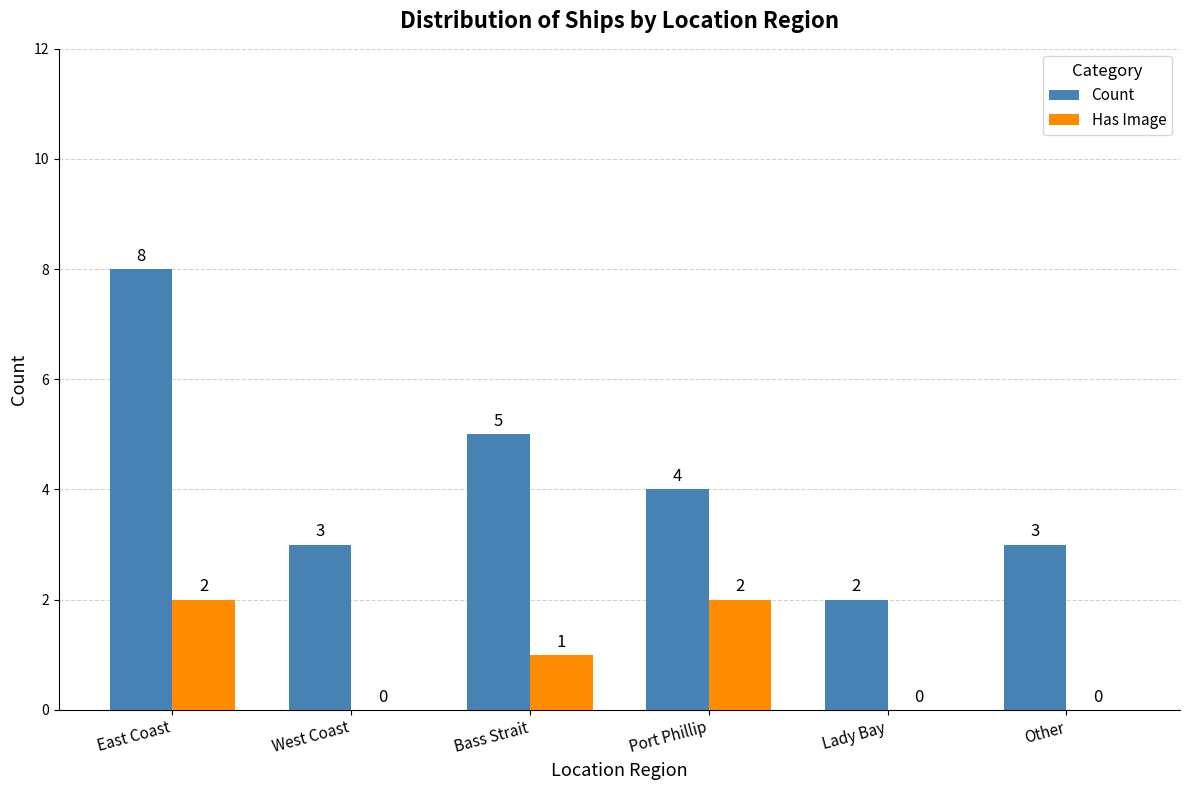

What is the average value of the Has Image series?

1